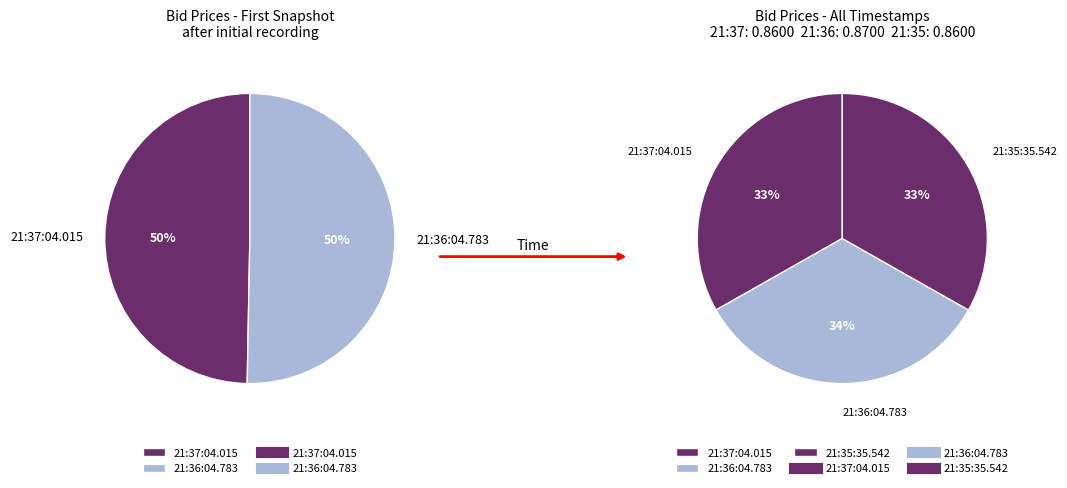

Between 21:37:04.015 and 21:36:04.783, which is larger?

21:36:04.783